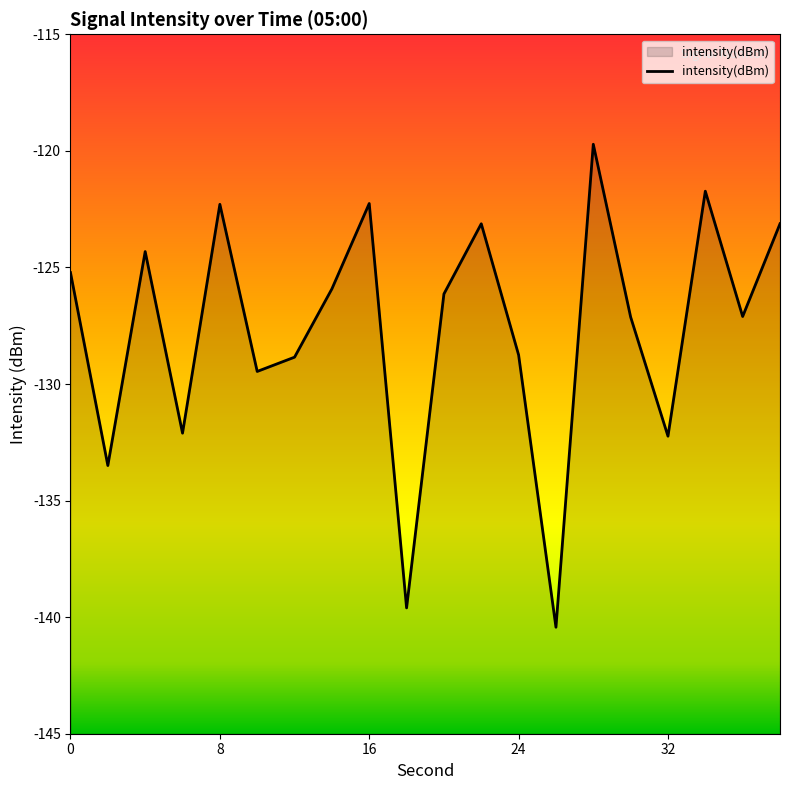

What is the approximate value at 0?

-125.2